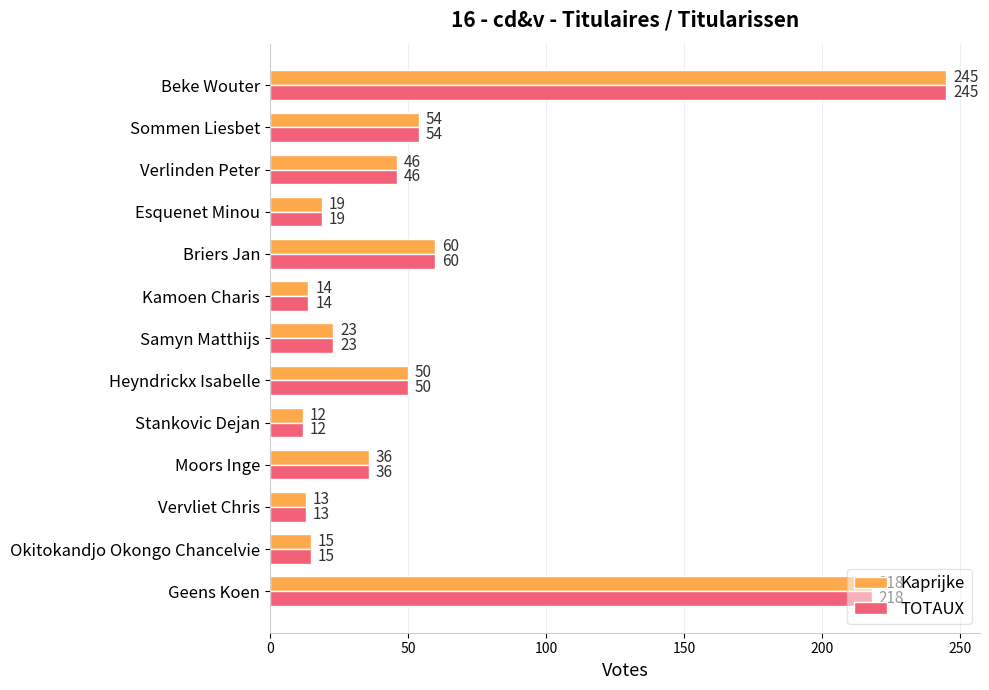

Is it true that Kaprijke equals 90 at Briers Jan?

False